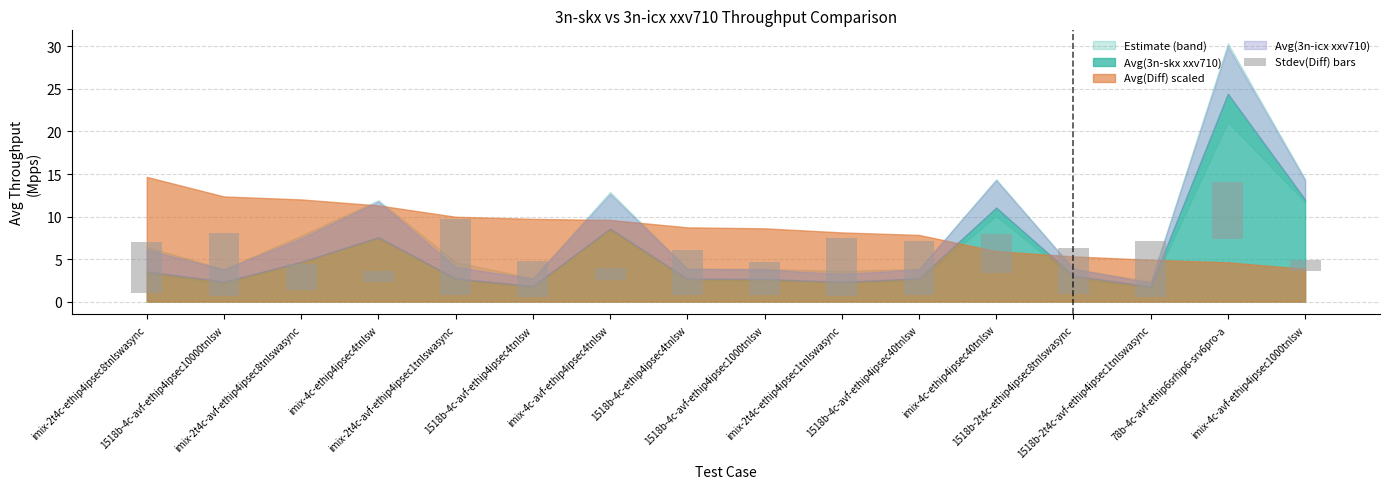

Which label corresponds to the smallest value in the chart?

imix-4c-ethip4ipsec4tnlsw